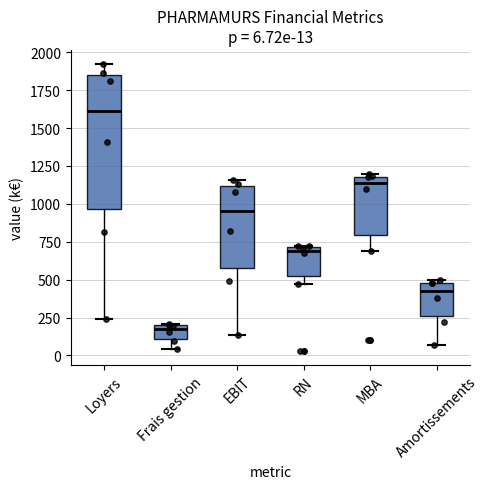

Which box's median line is the lowest?

Frais gestion